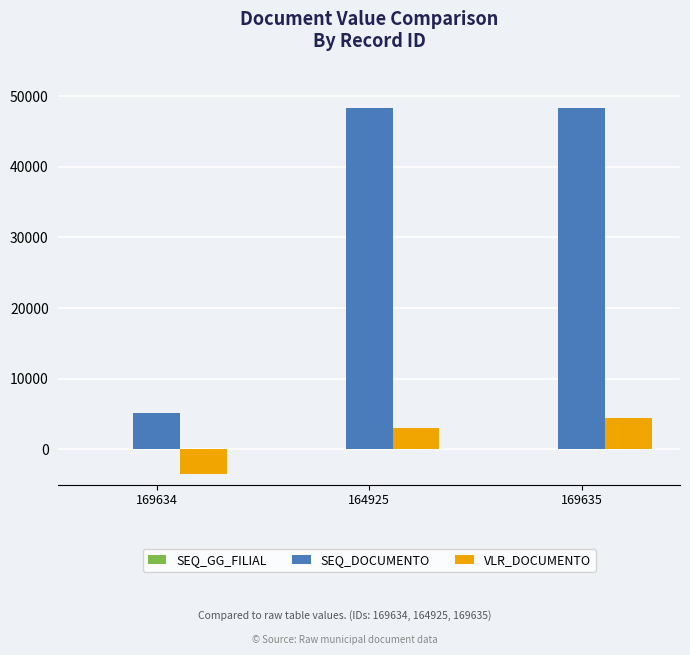

Are the bars horizontal?

No